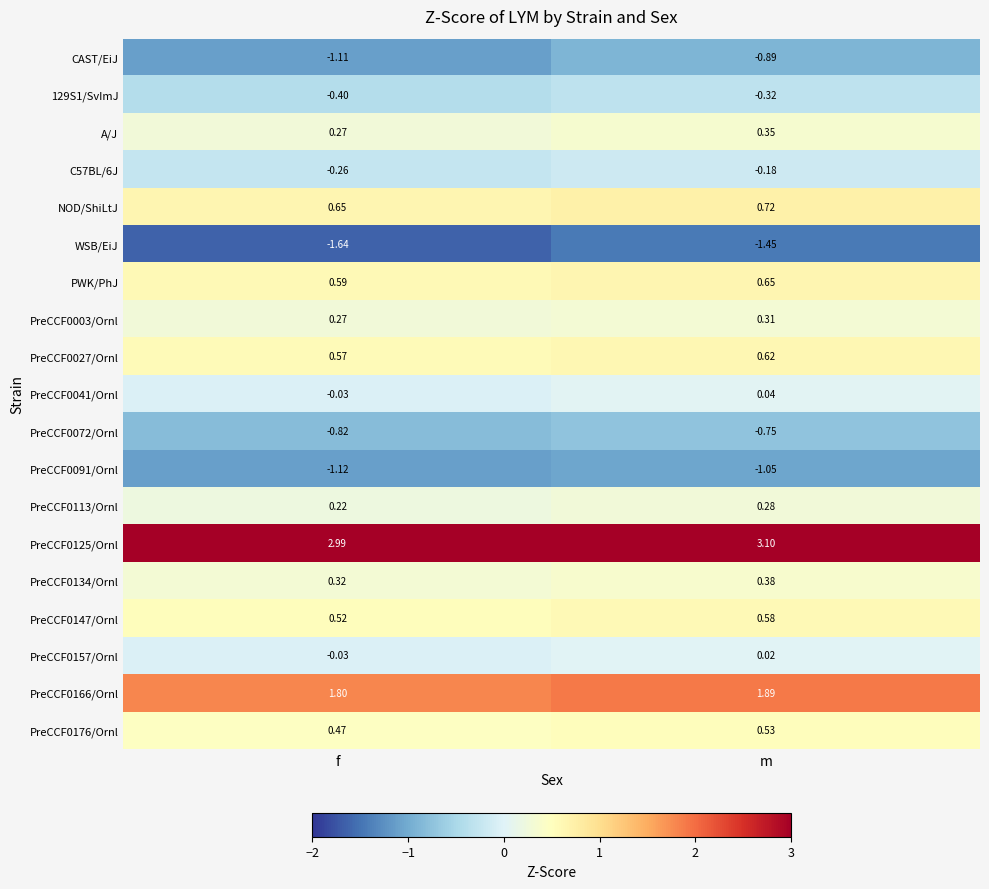

Is the value of PreCCF0176/Ornl at f greater than the value of PreCCF0113/Ornl at m?

Yes